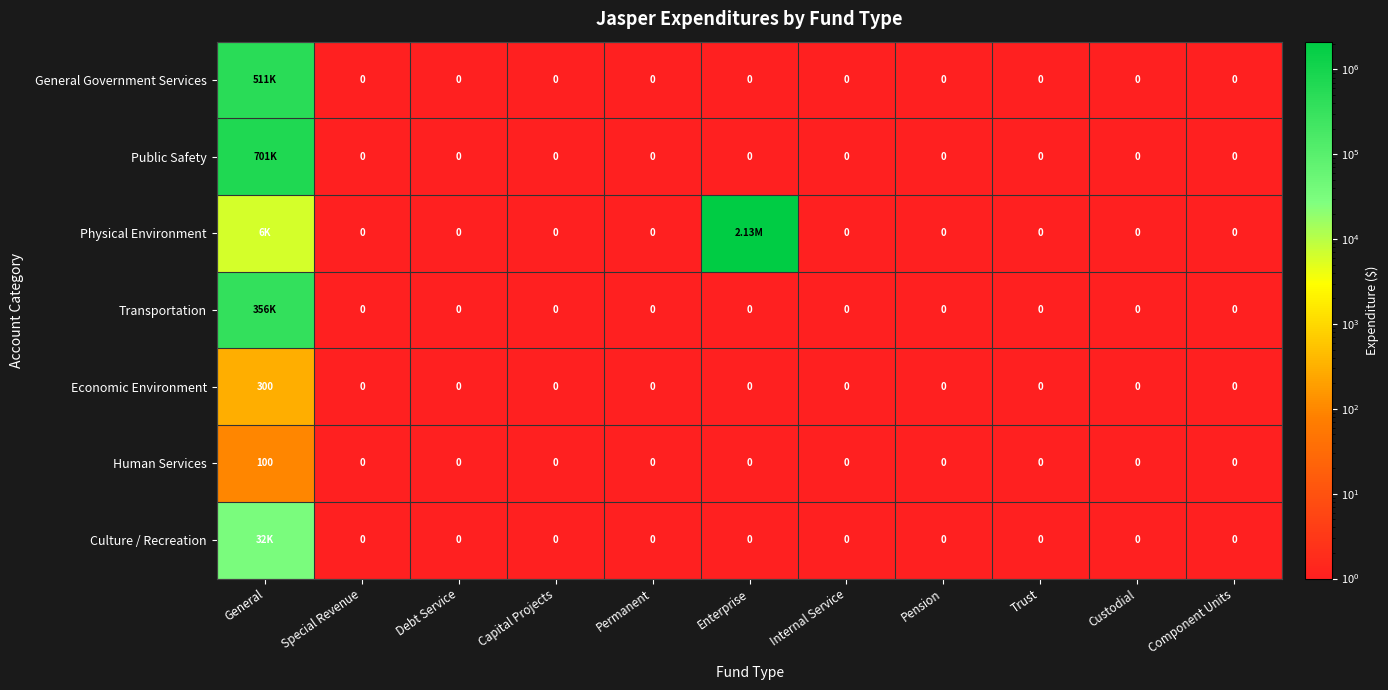

What is the difference between the maximum and minimum values in the Human Services series?

100